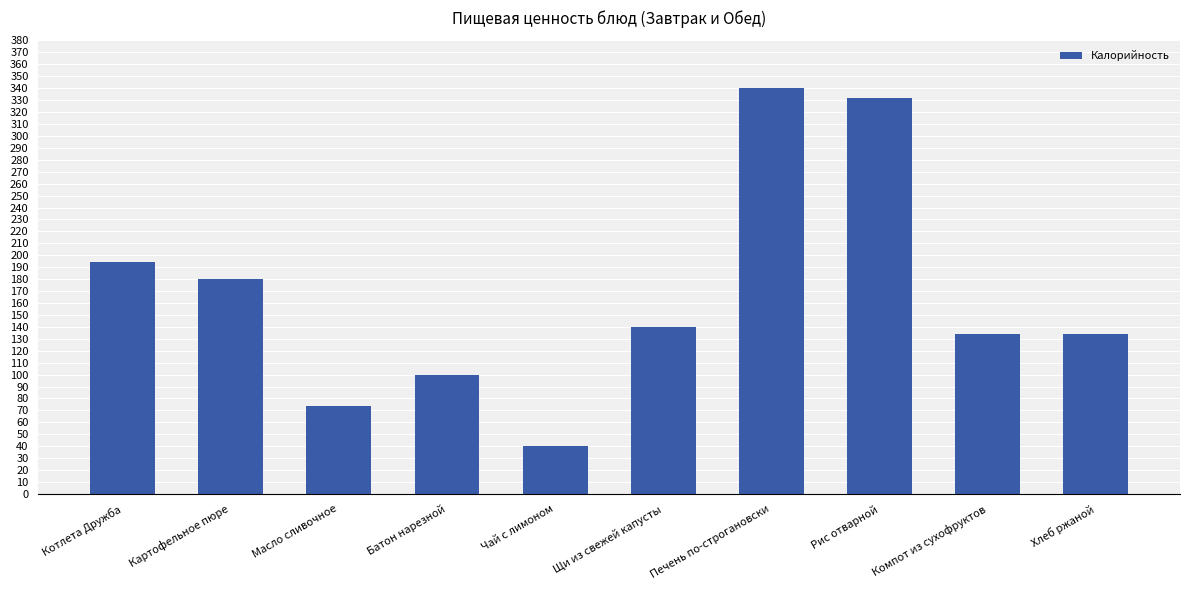

How many series are shown in this chart?

1